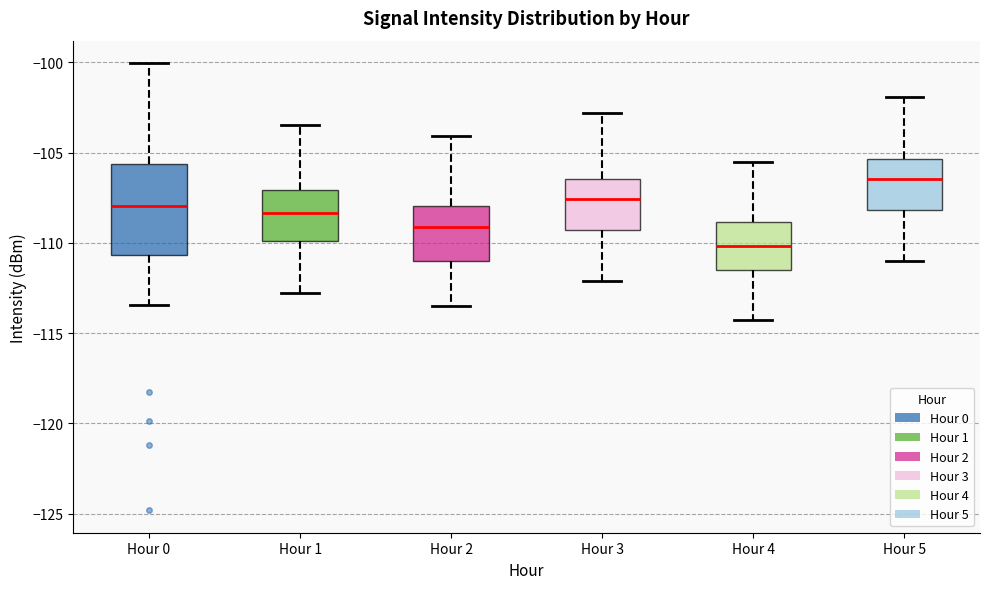

Which box has the lowest median line?

Hour 4